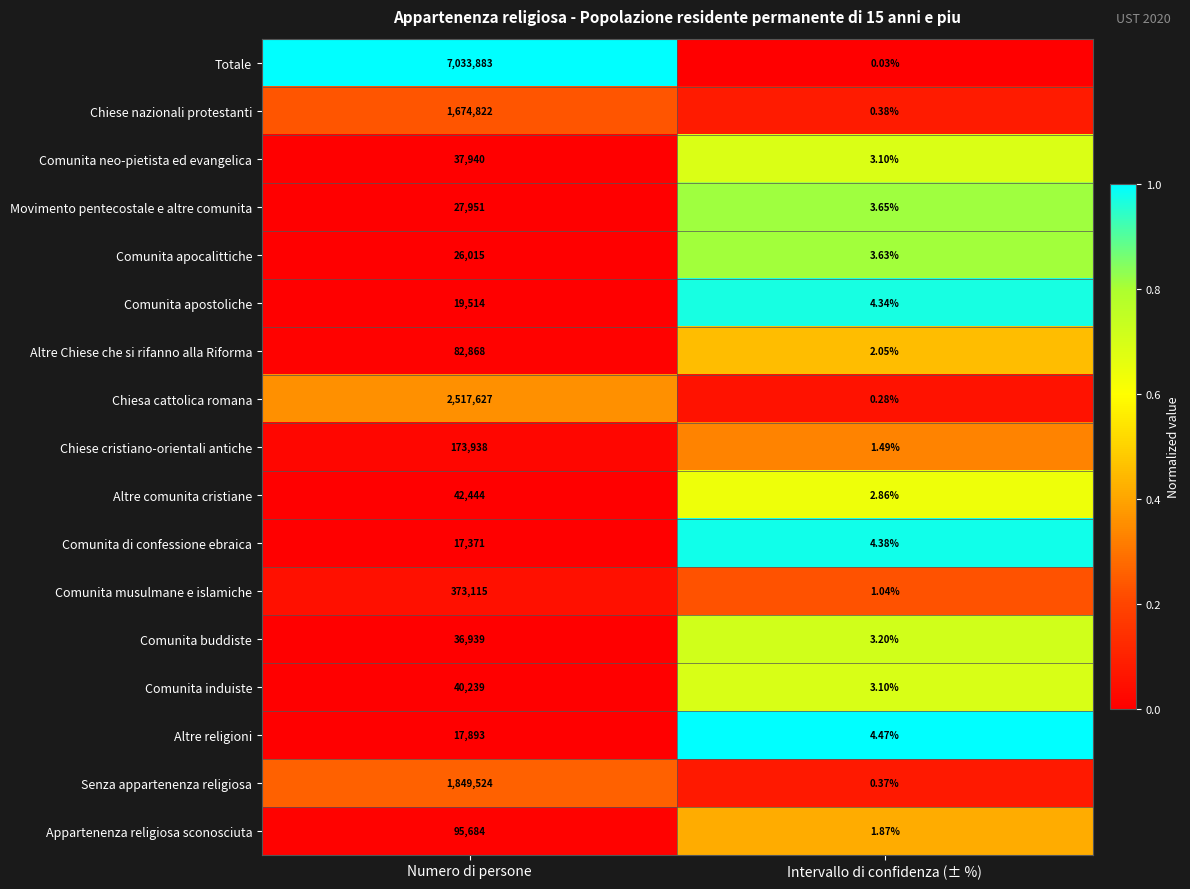

Which series has the largest total across all categories?

Totale